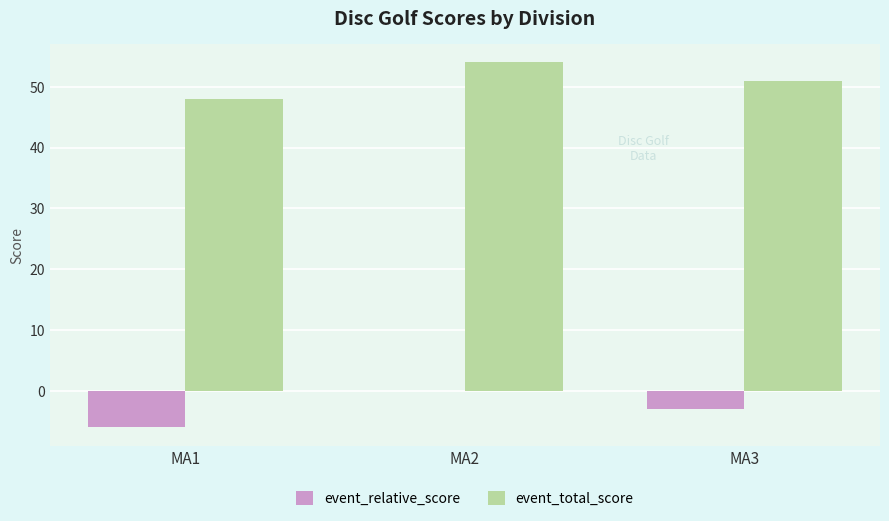

What is the sum of all event_total_score values?

153